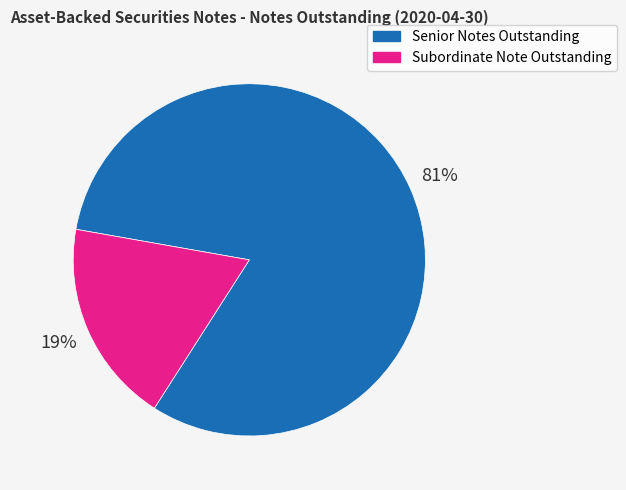

To the nearest percent, what is the combined percentage of Senior Notes Outstanding and Subordinate Note Outstanding?

100%